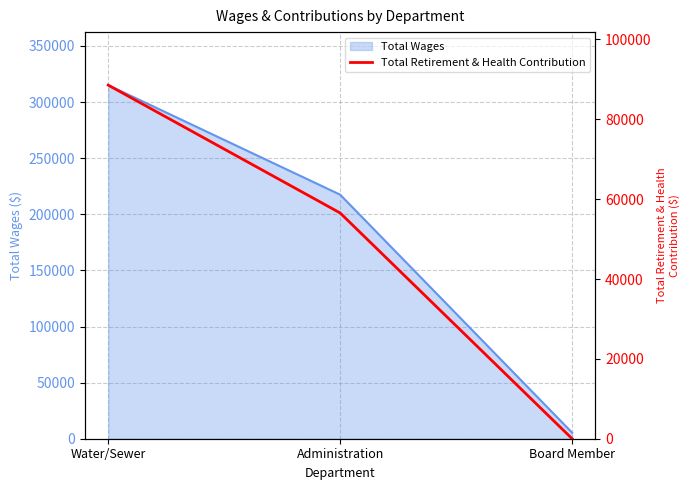

What is the label of the 3rd point from the right?

Water/Sewer